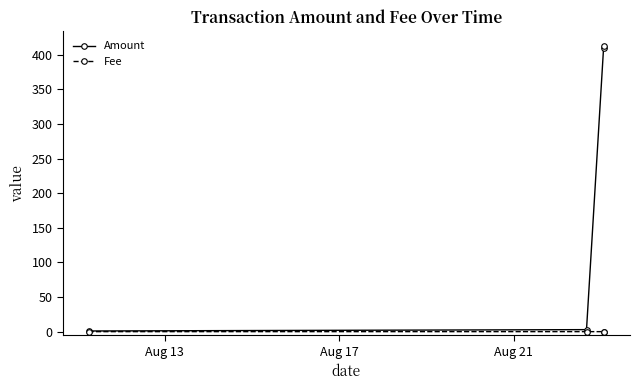

True or false: Fee has more than 2 interior local peaks.

False